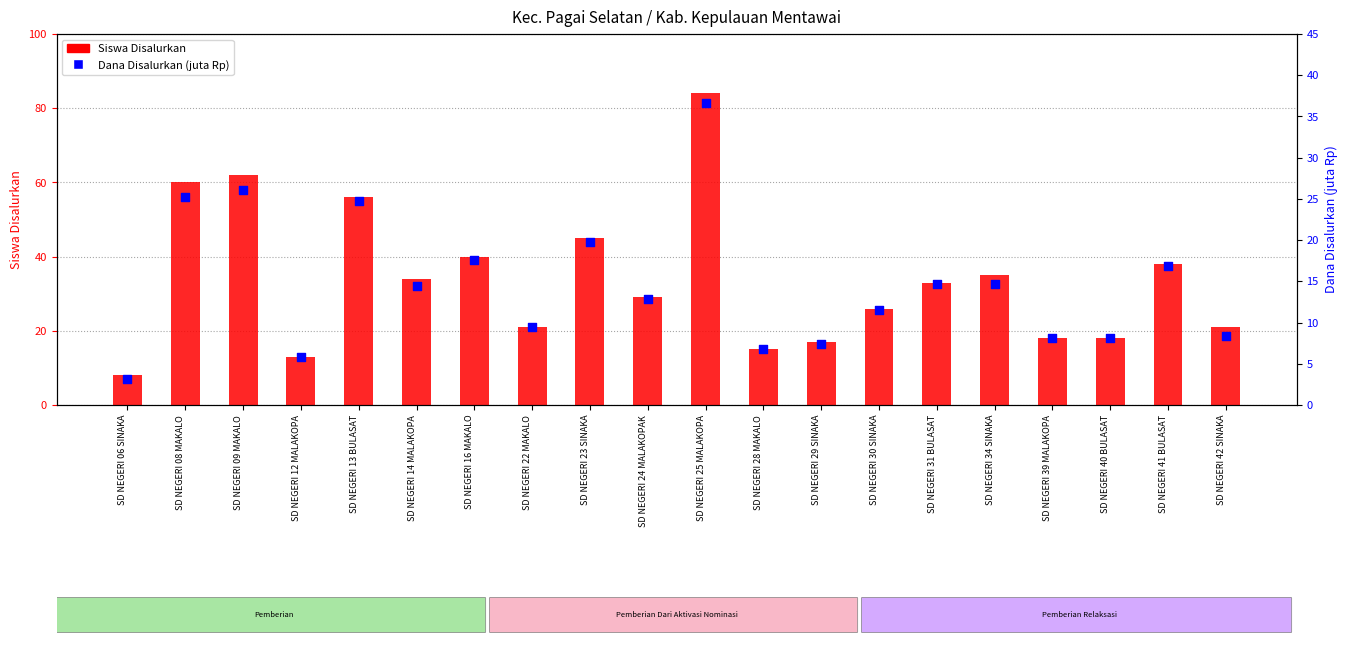

At how many categories does at least one series exceed 79?

1